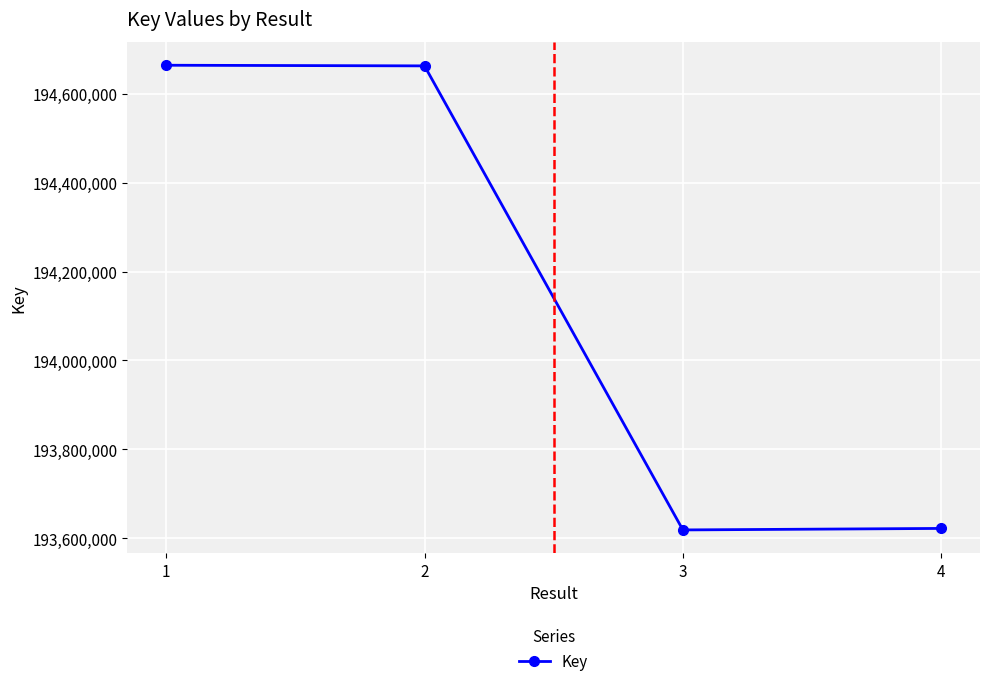

Between 3 and 2, which is larger?

2